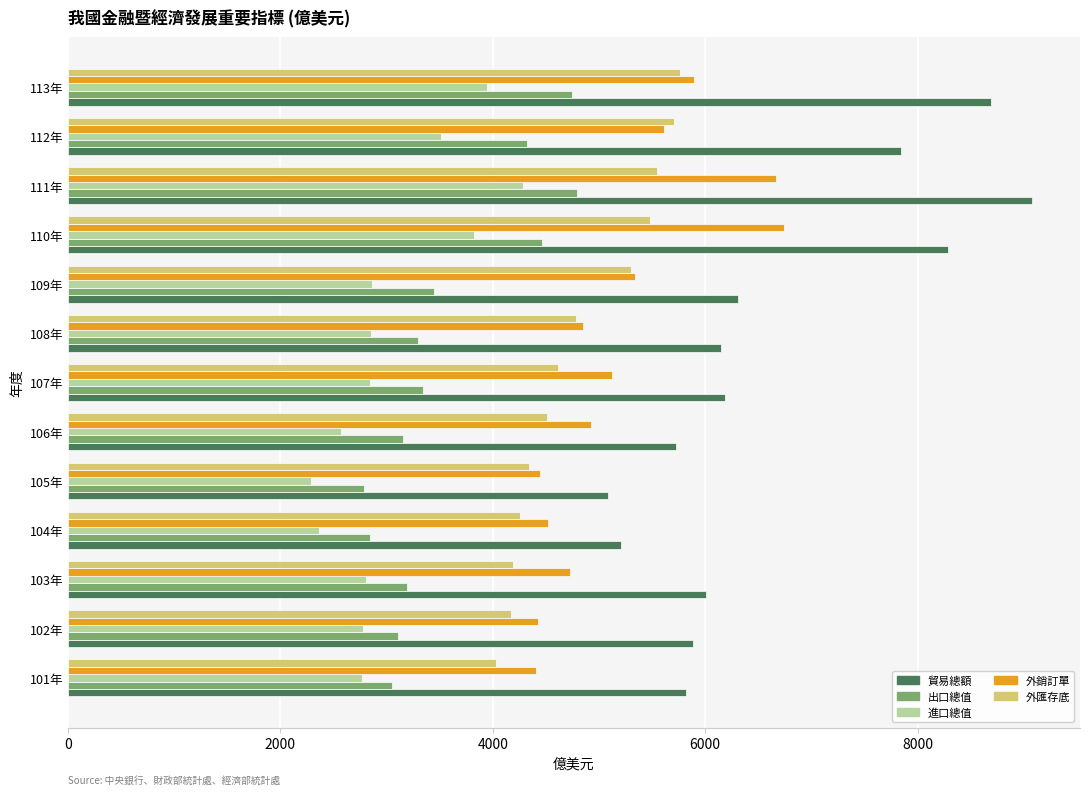

At which category is the sum across all series the highest?

111年